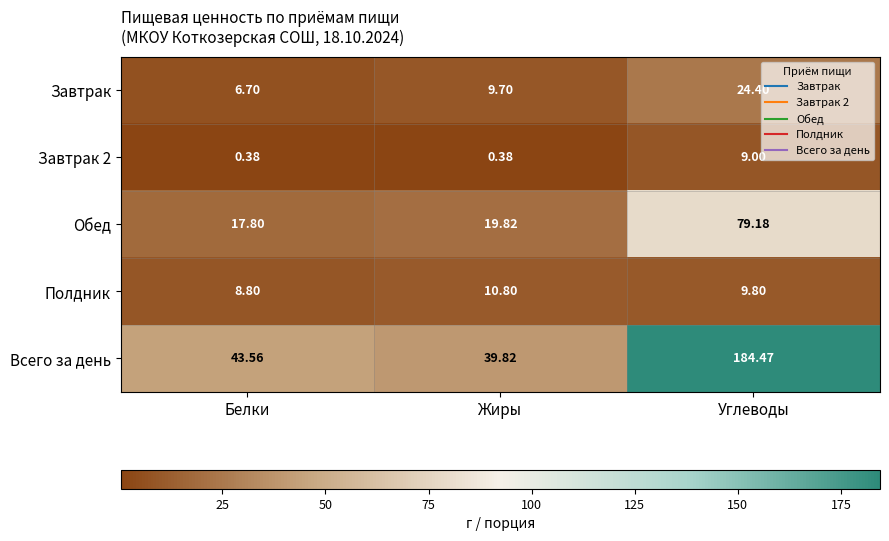

Where does the Обед series first go above 19?

Жиры